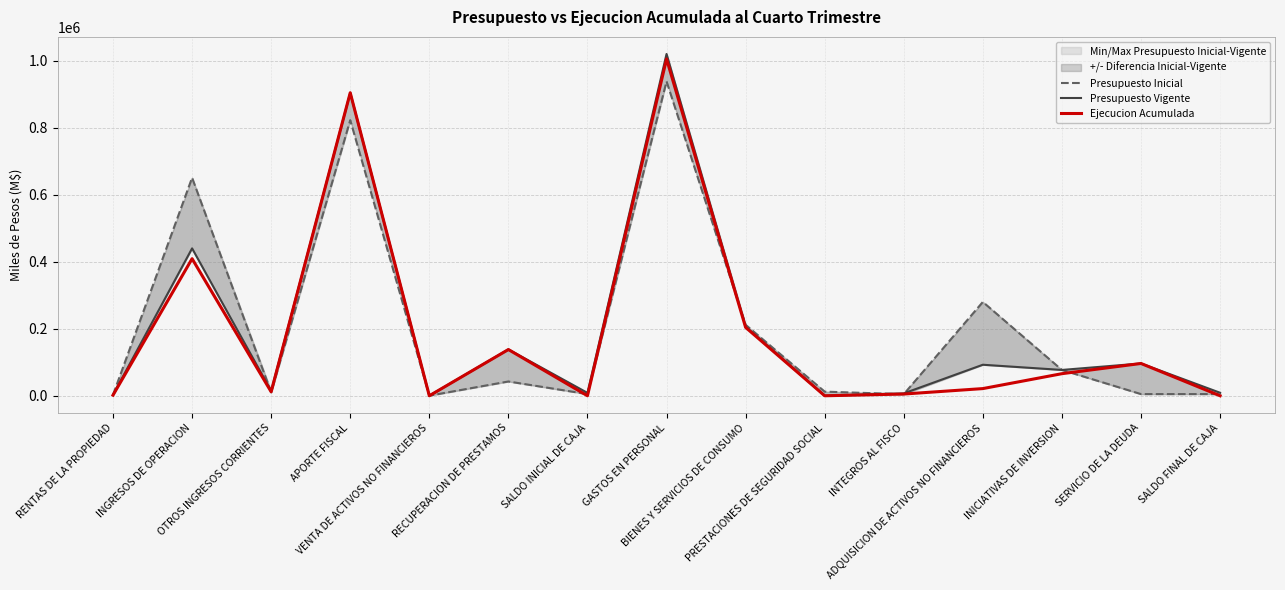

At which label does Ejecucion Acumulada reach its minimum?

VENTA DE ACTIVOS NO FINANCIEROS